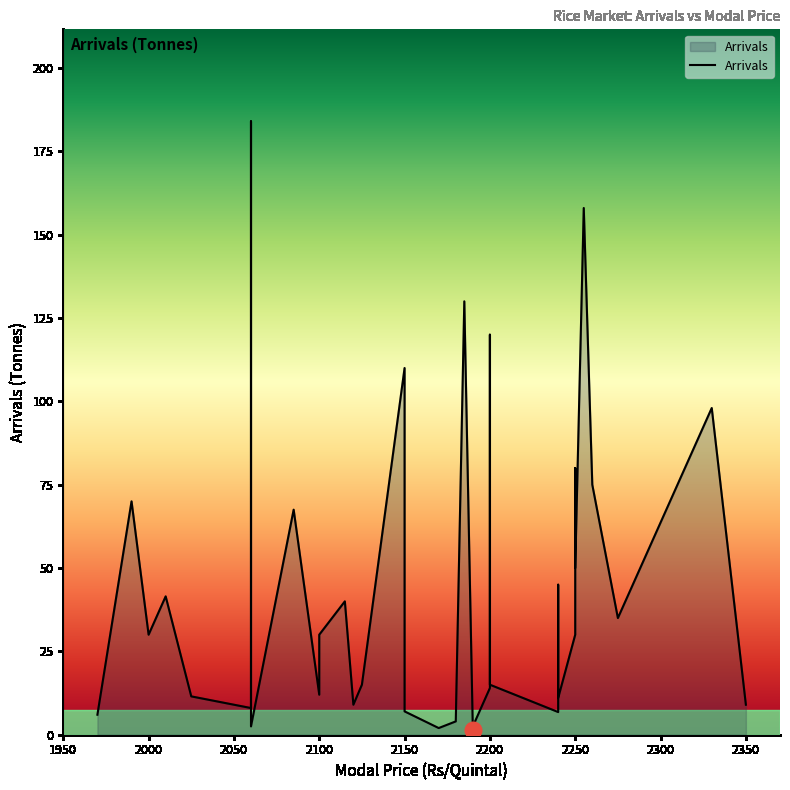

How many values exceed 30?

16